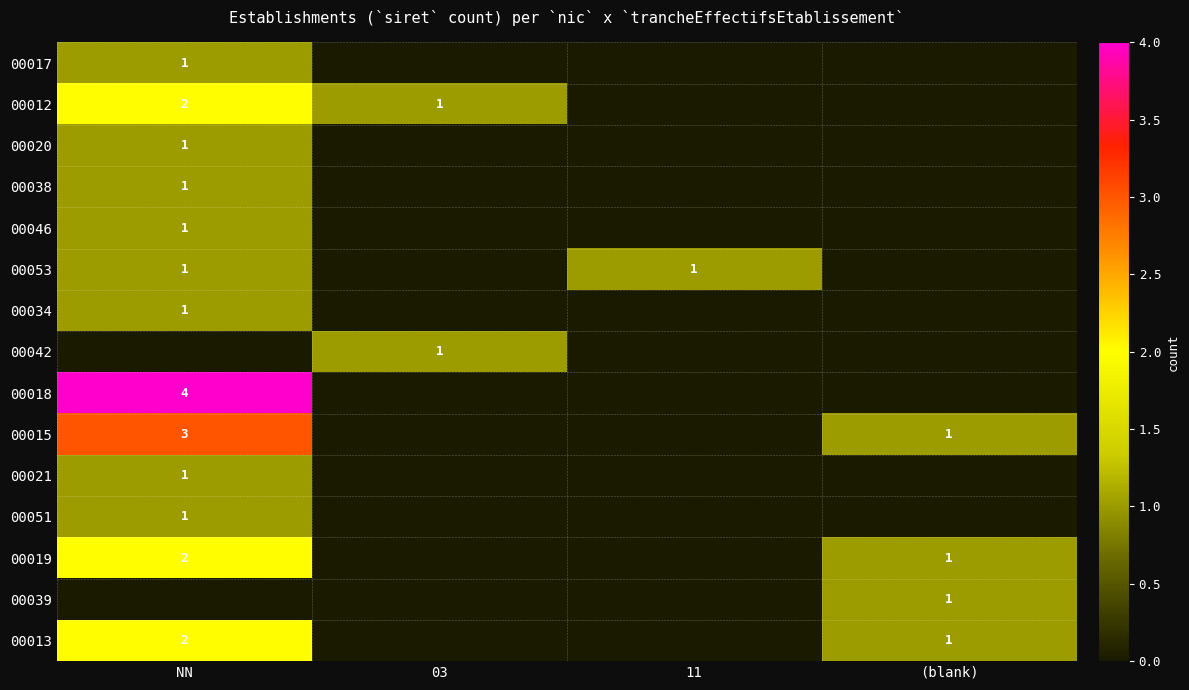

At how many categories does at least one series exceed 3?

1